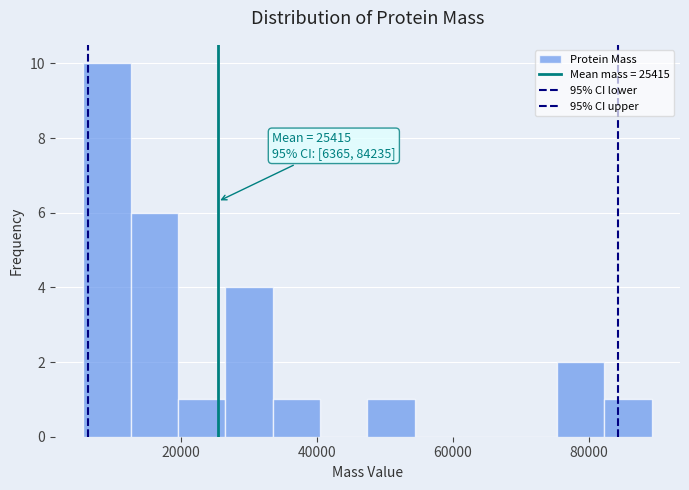

Around what value on the x-axis is the tallest bar? Give the approximate position of its centre, as read against the axis.

10000